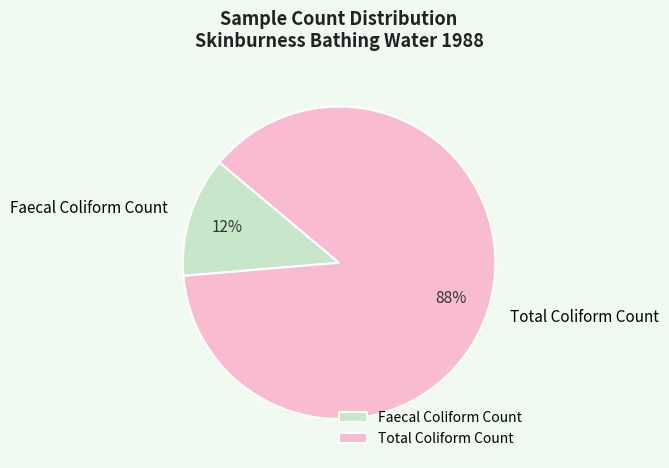

How many segments does this pie chart have?

2